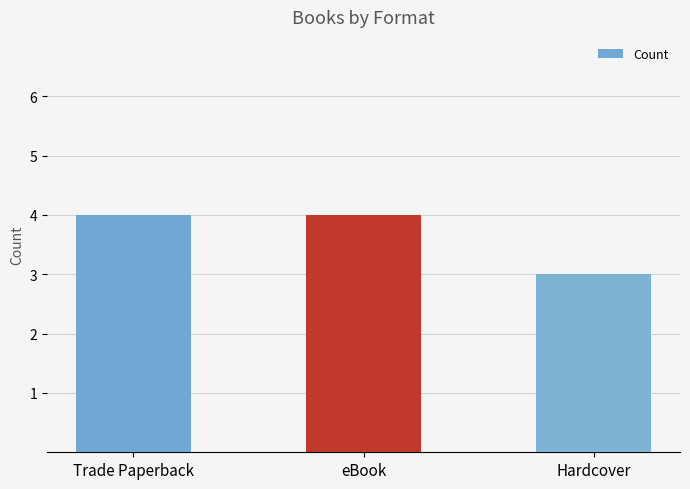

Is it true that the value at Trade Paperback is 7?

False